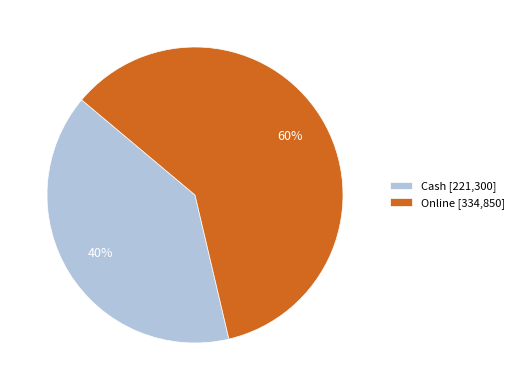

Is there any slice that represents more than half of the pie?

Yes